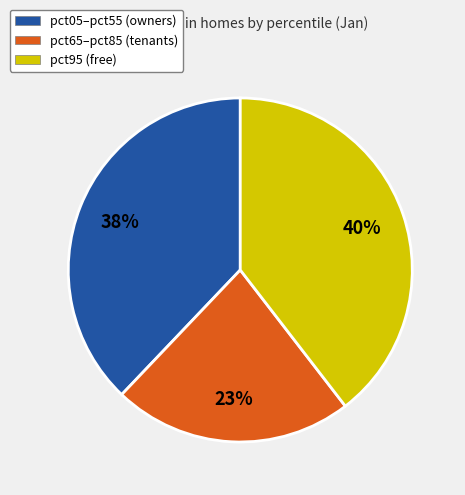

To the nearest percent, what is the difference between the pct05–pct55 (owners) and pct95 (free) slice percentages?

2%